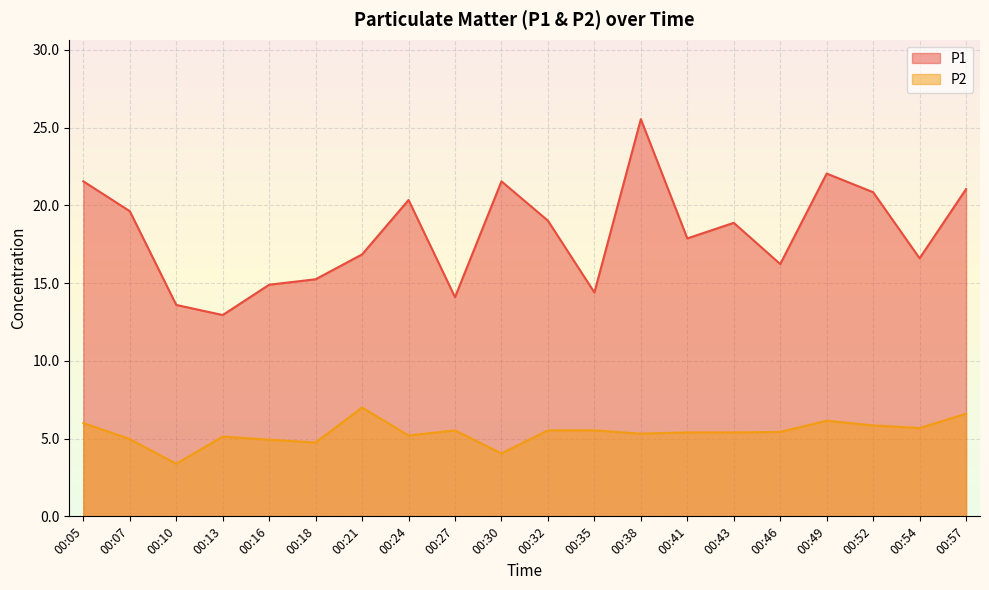

Reading left to right, transcribe all the data shown in this chart.

P1: 21.6	19.6	13.6	12.9	14.9	15.2	16.9	20.4	14.1	21.6	19.0	14.4	25.6	17.9	18.9	16.2	22.1	20.9	16.6	21.1
P2: 6.0	5.0	3.4	5.1	4.9	4.8	7.0	5.2	5.5	4.0	5.5	5.5	5.3	5.4	5.4	5.4	6.2	5.8	5.7	6.6